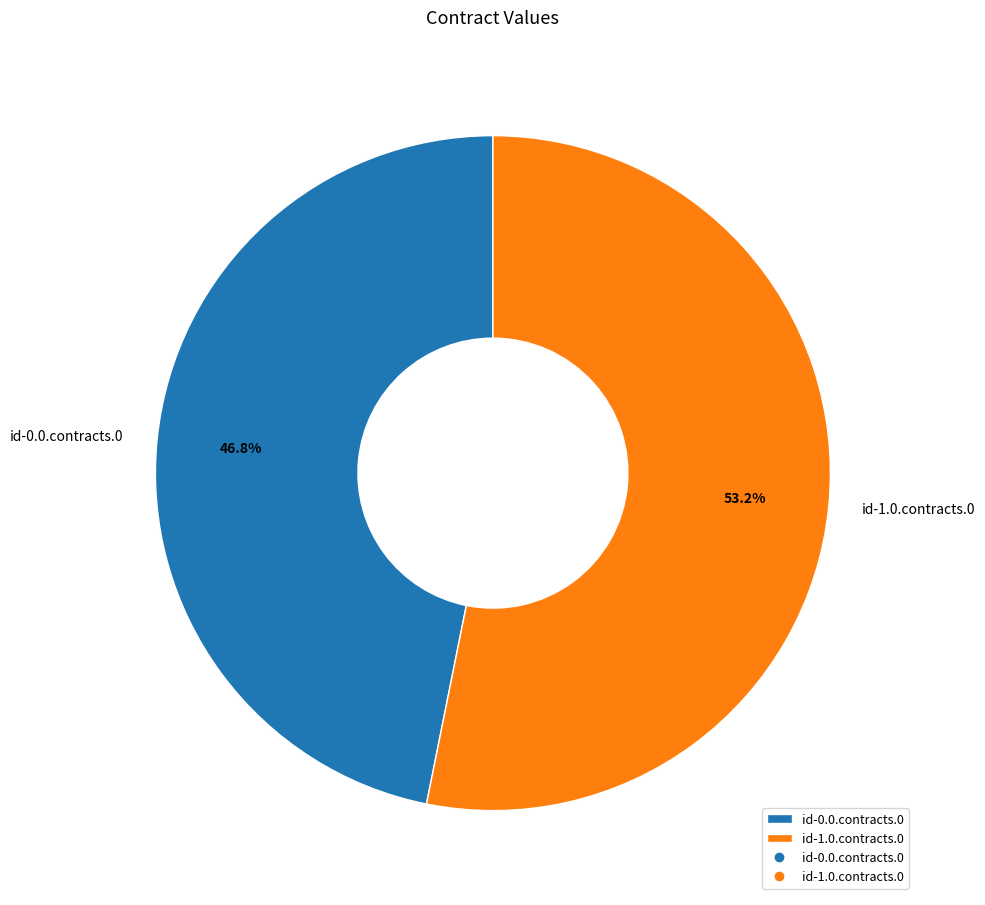

To the nearest percent, what percentage of the pie is id-0.0.contracts.0?

47%